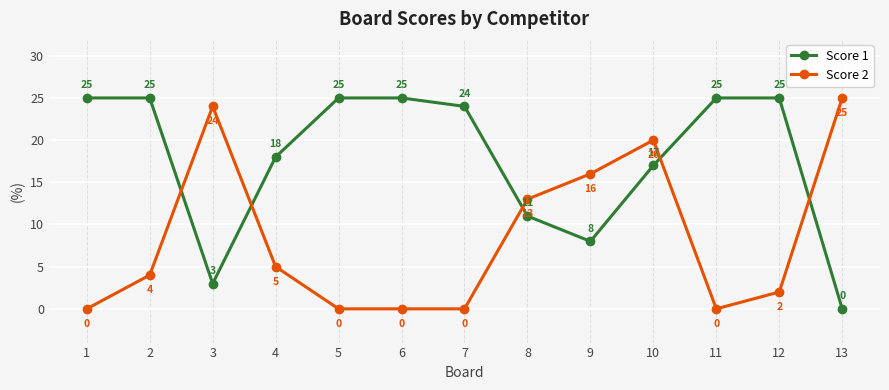

What is the average value of the Score 2 series?

8